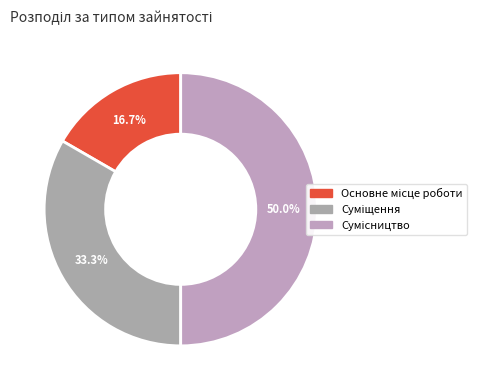

How many segments does this pie chart have?

3